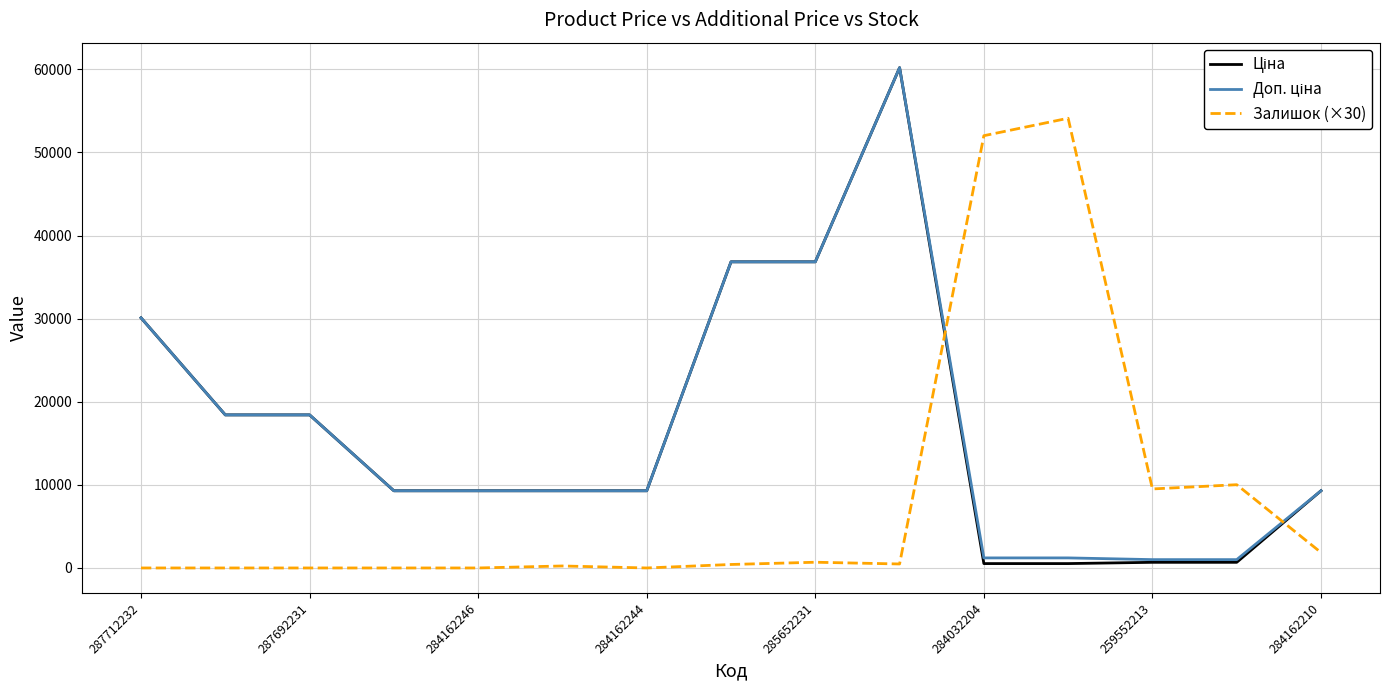

What is the maximum value for Залишок (×30)?

54120.0